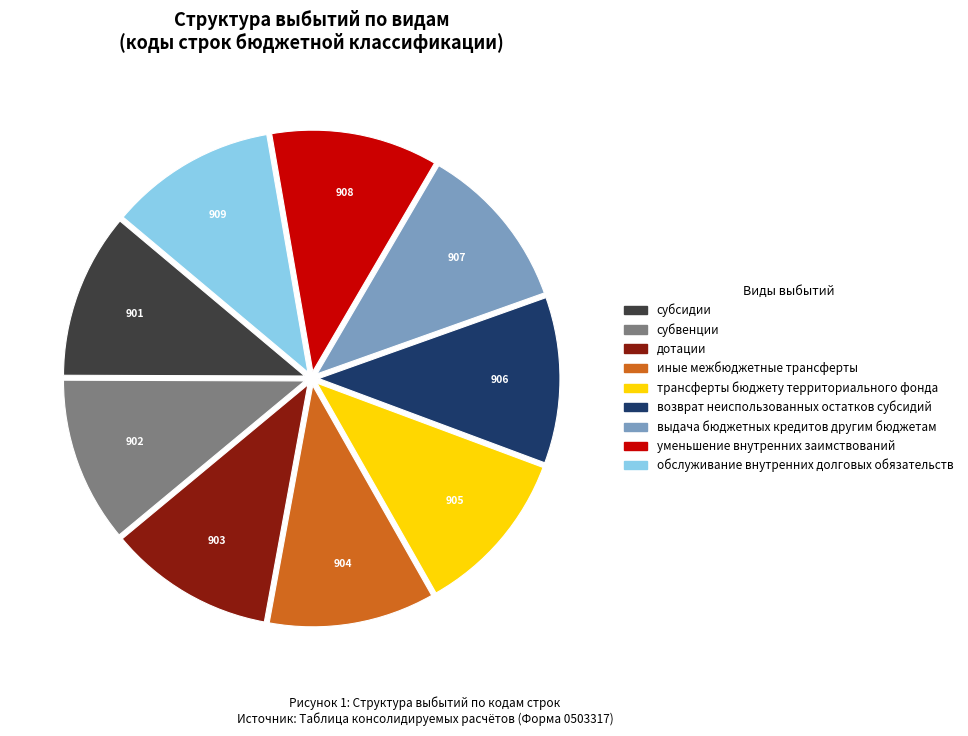

What is the ratio of the value at дотации to the value at иные межбюджетные трансферты?

1.0